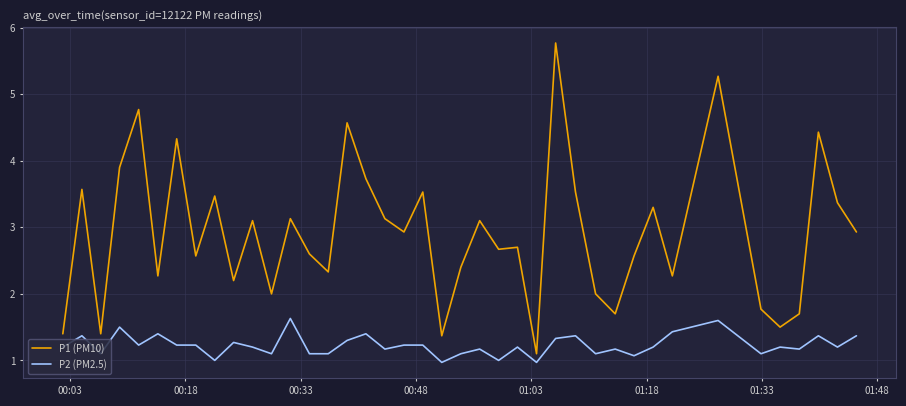

Which series has the largest total across all categories?

P1 (PM10)